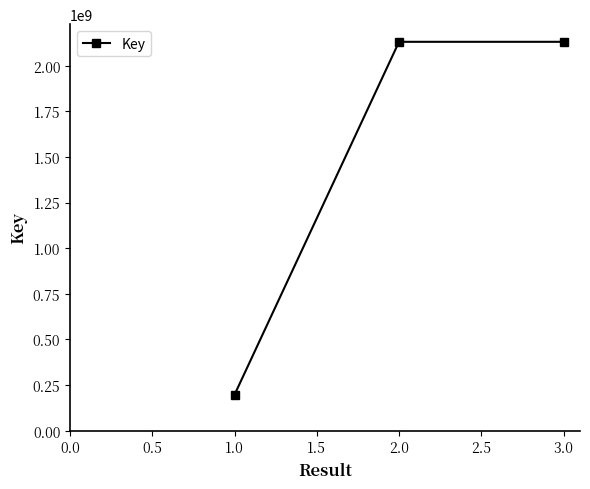

Is it true that the value at 2.0 is 2130410960?

True